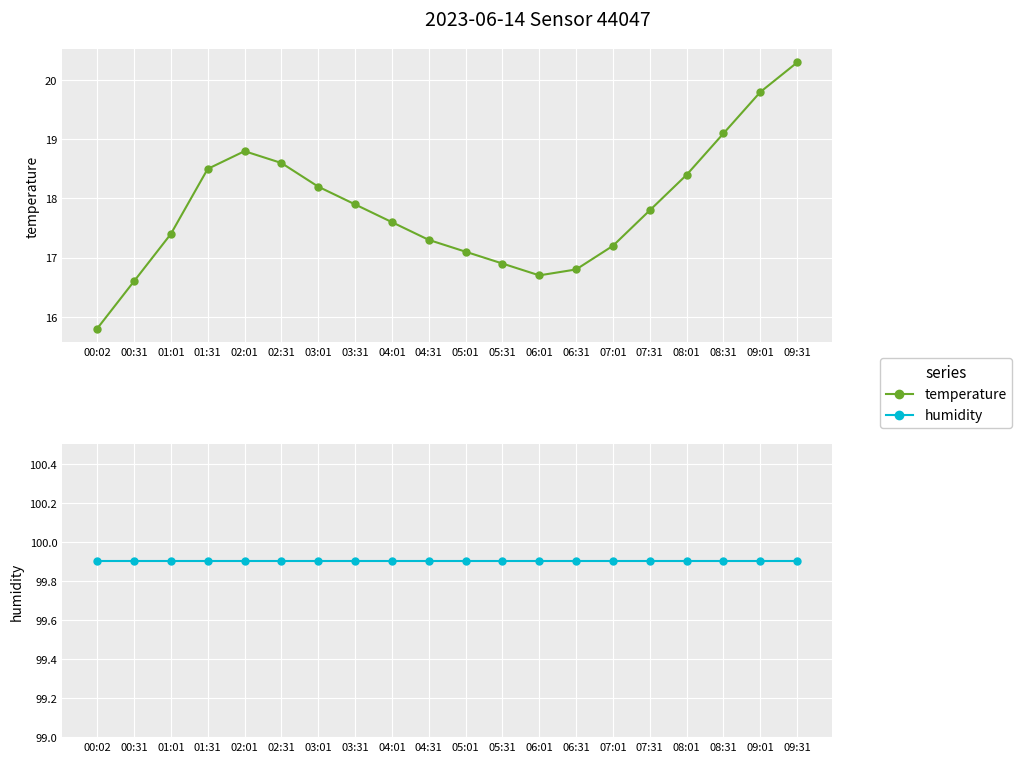

What is the label of the 13th point from the left?

06:01